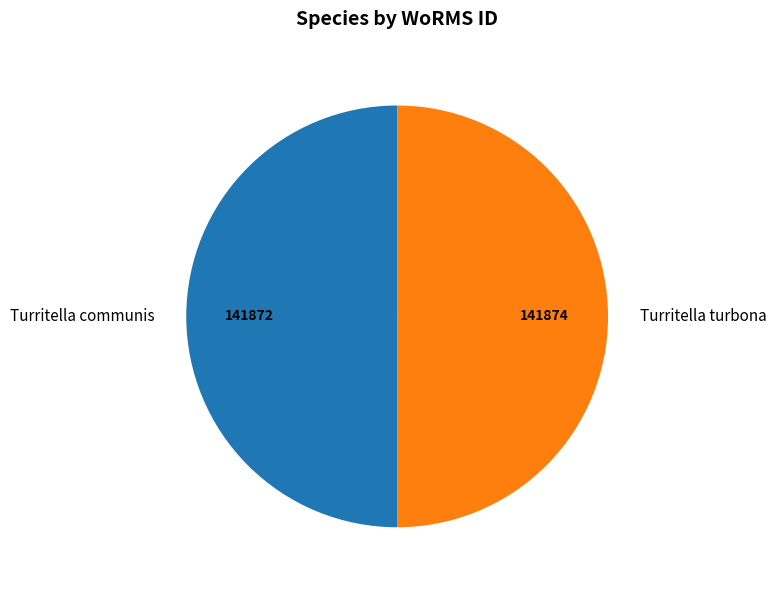

True or false: Turritella communis accounts for 50% of the total.

True